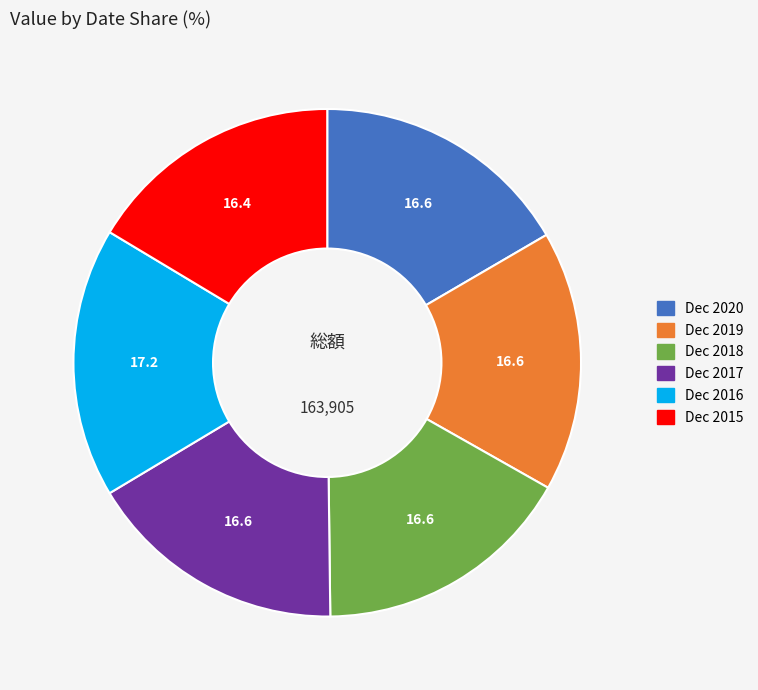

How many slices are in this pie chart?

6